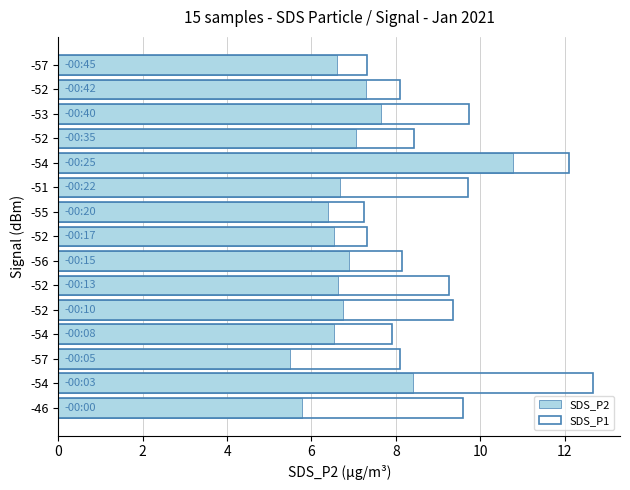

How many data points in SDS_P2 are less than 6?

2